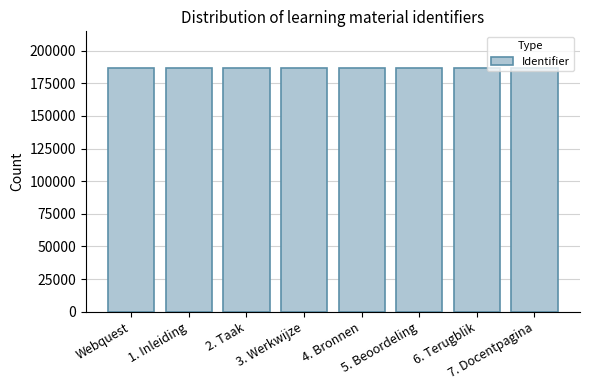

What is the difference between the second highest and minimum values?

7